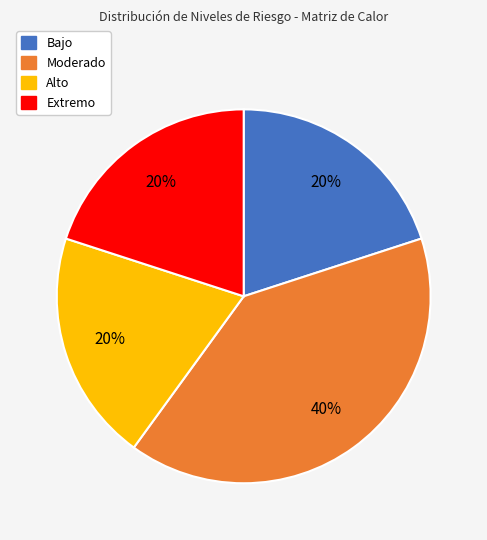

To the nearest percent, what is the difference between the Moderado and Bajo slice percentages?

20%